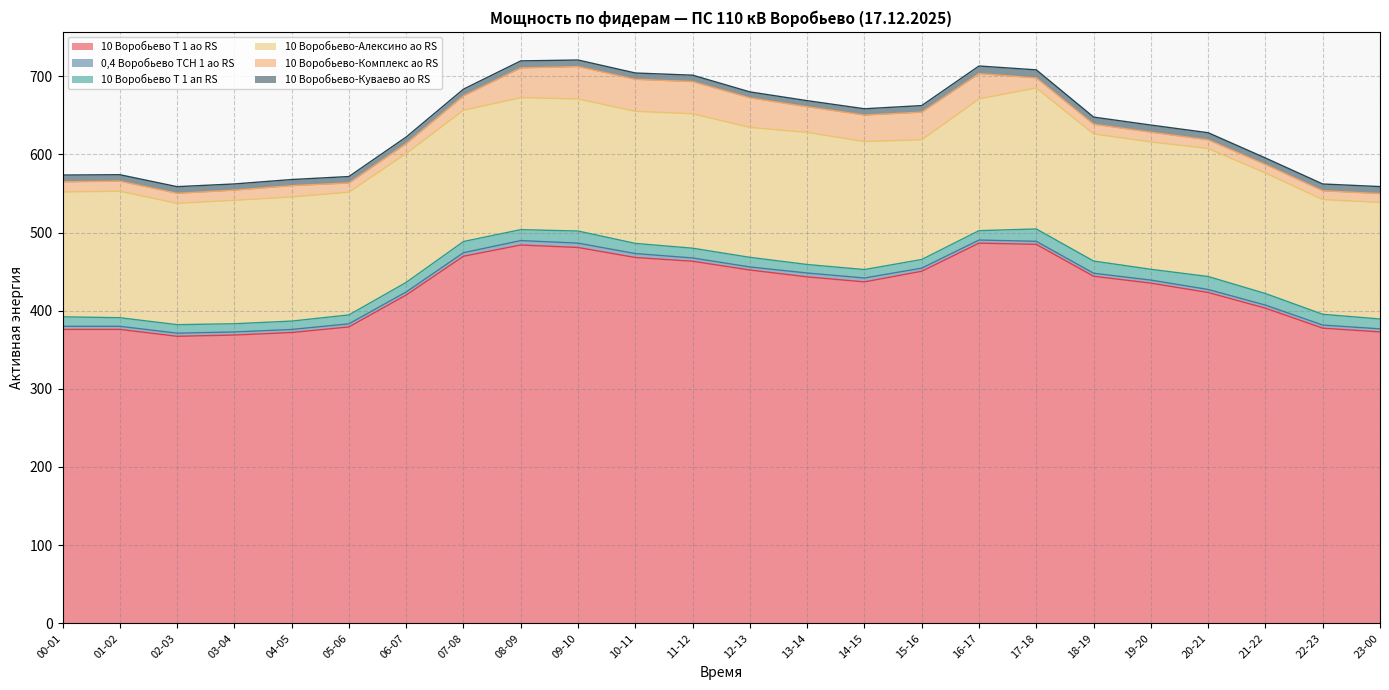

How many lines are shown in the chart?

6